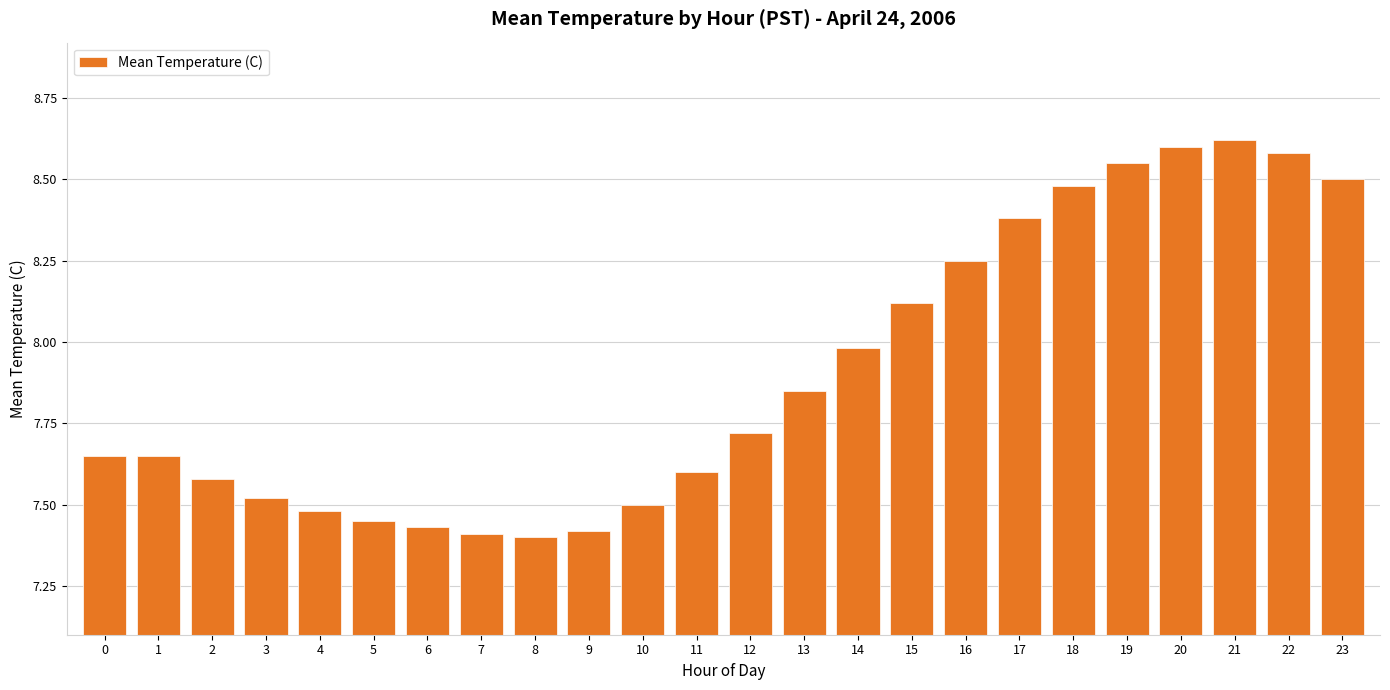

Between 1 and 11, which is larger?

1